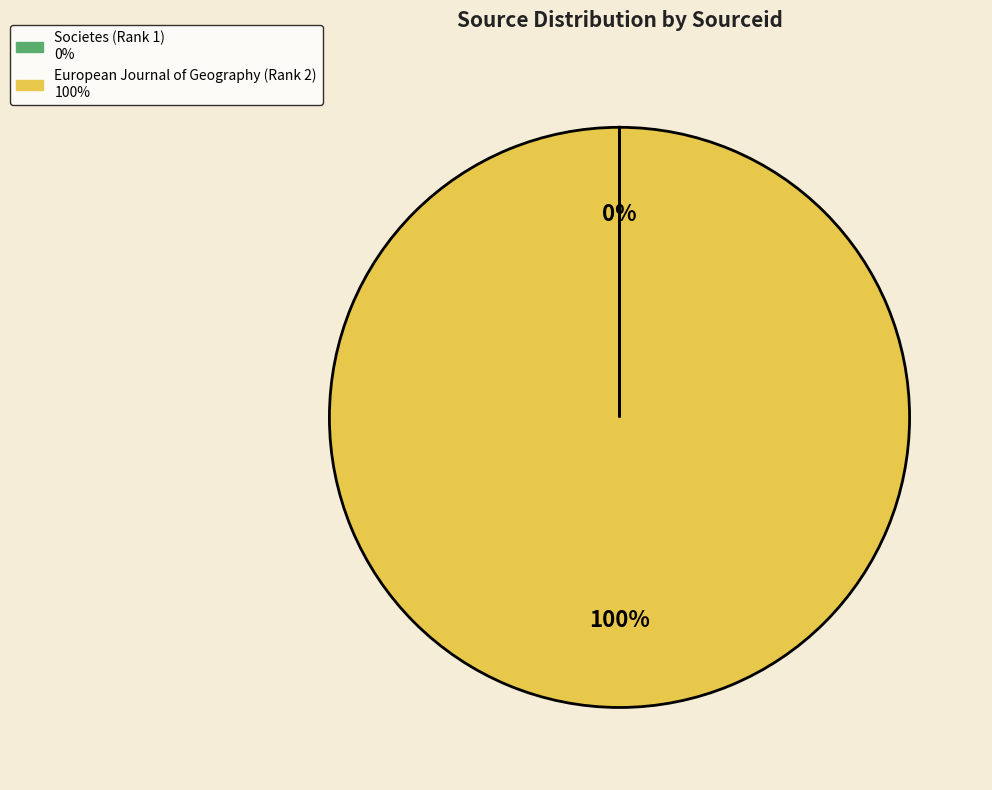

To the nearest percent, what is the difference between the largest and smallest slice percentages?

100%